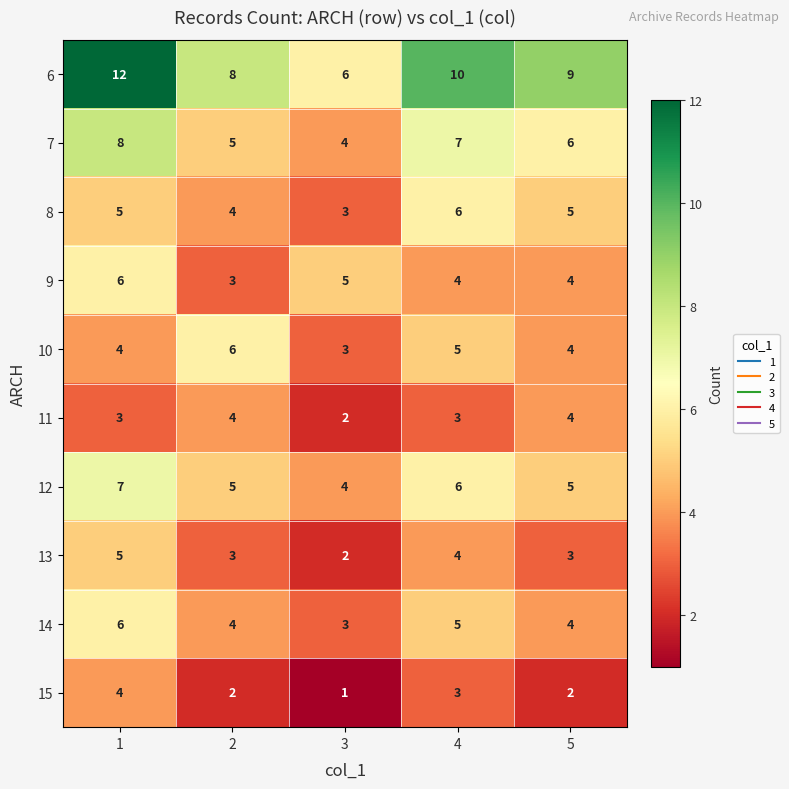

Is it true that 8 equals 5 at 3?

False